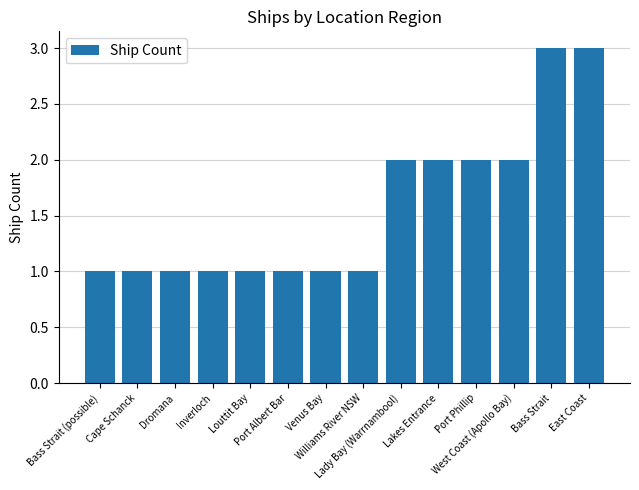

Approximately how many times larger is the value at Port Albert Bar compared to Bass Strait?

0.3